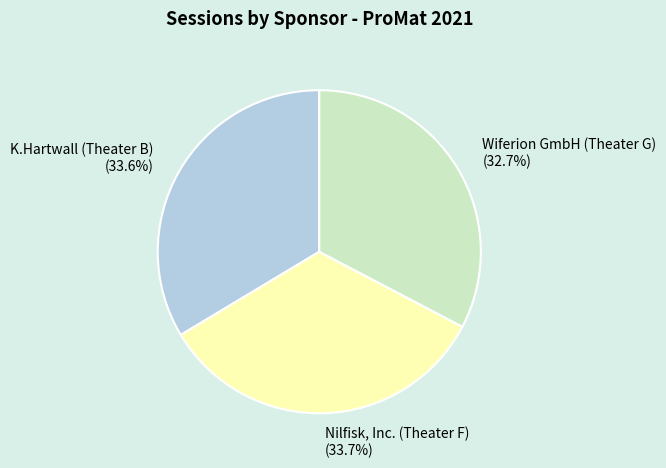

Approximately how many times larger is the value at K.Hartwall (Theater B) compared to Nilfisk, Inc. (Theater F)?

1.0